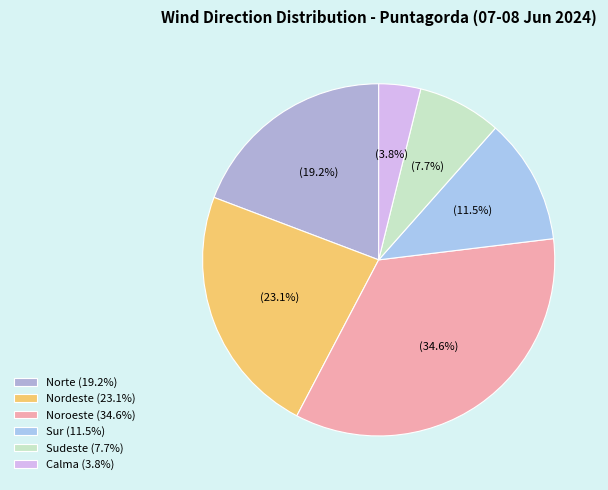

Does Sudeste represent more than half of the total?

No